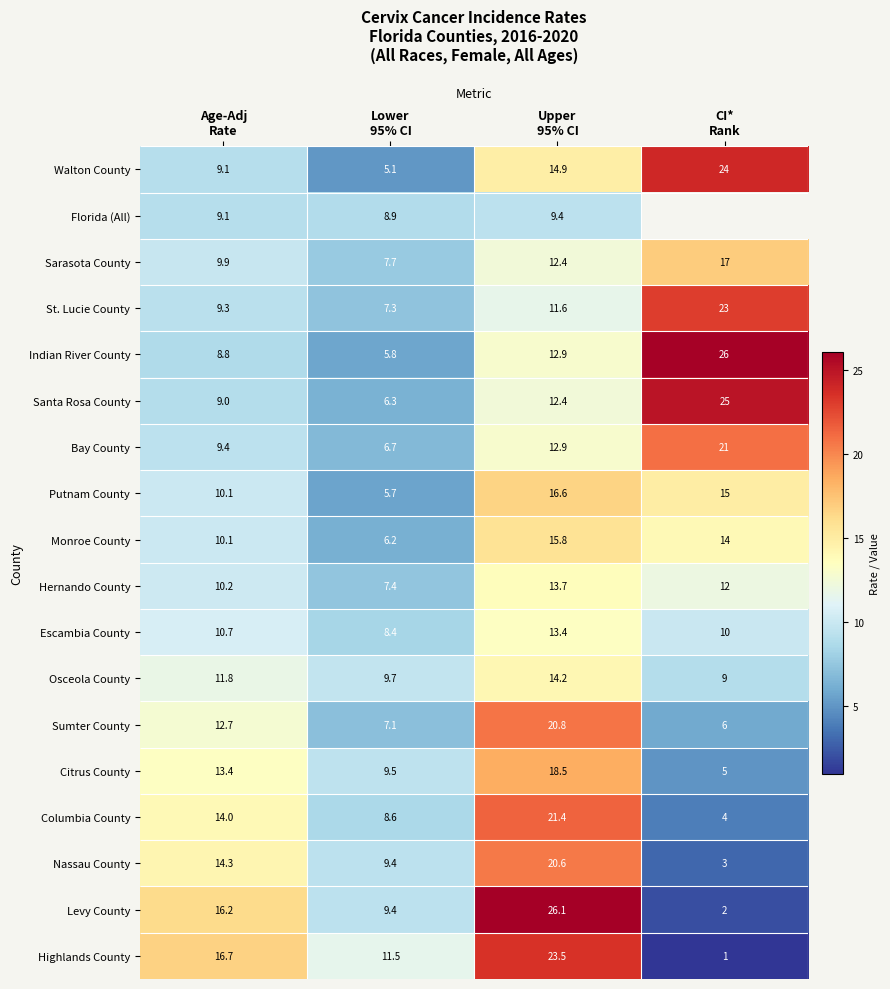

What is the total value across all series at Age-Adj
Rate?

204.8